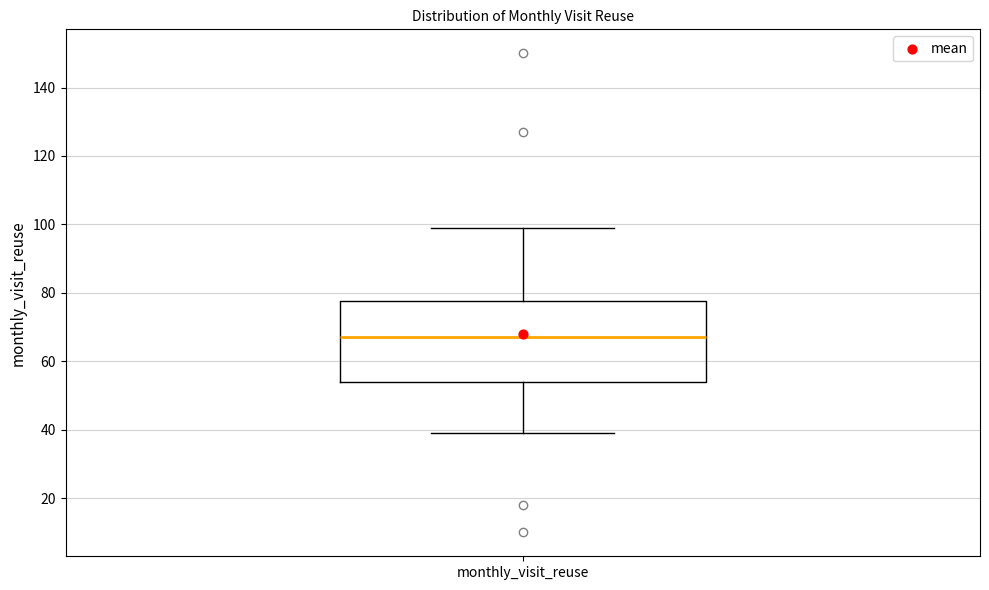

Where does the lower whisker of the box for monthly_visit_reuse end on the y-axis? The values are not printed on the chart, so give them approximately, as read against the axis.

40